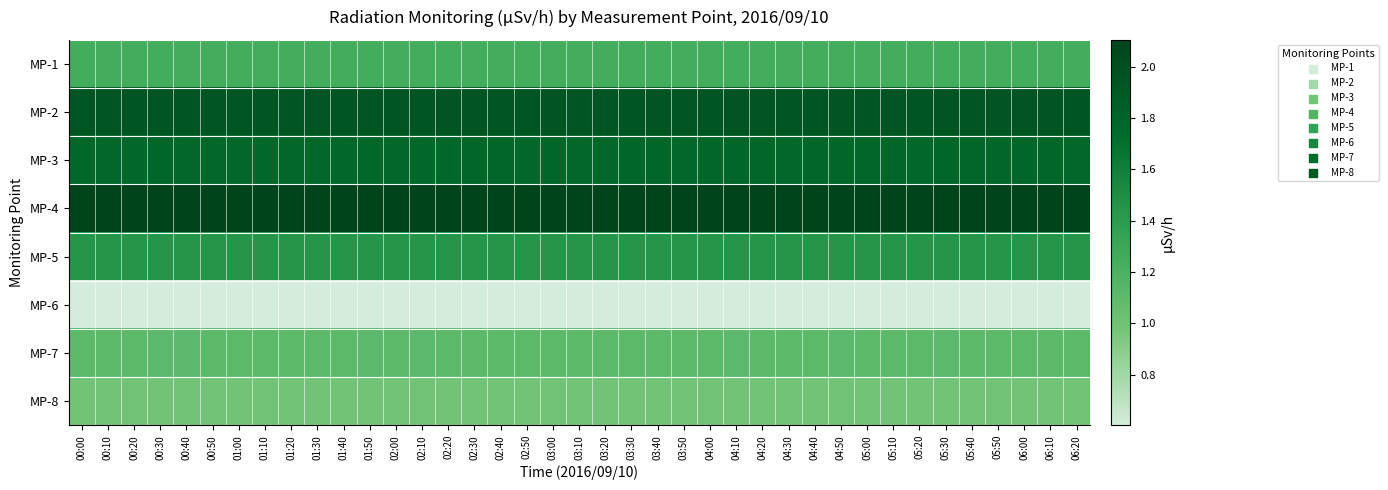

At 05:20, list the series in order from largest to smallest.

MP-4, MP-2, MP-3, MP-5, MP-1, MP-7, MP-8, MP-6